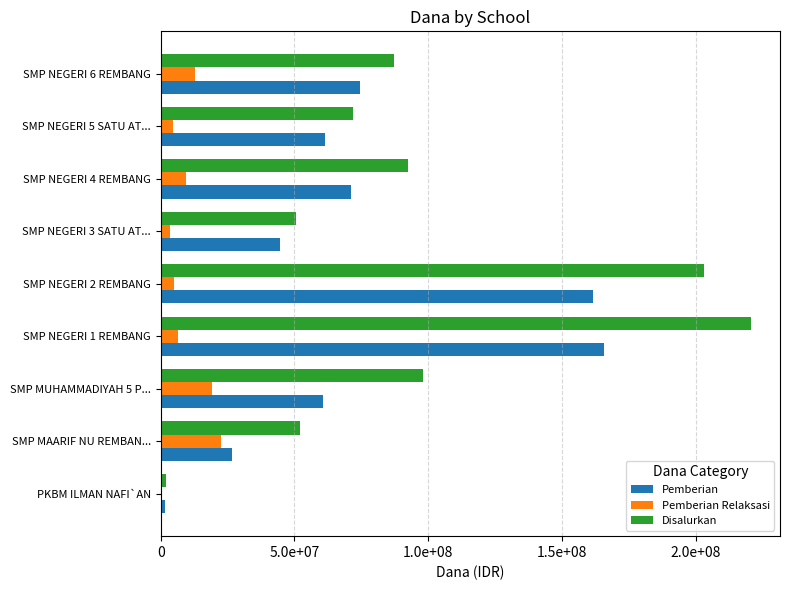

Which series has the widest spread of values?

Disalurkan